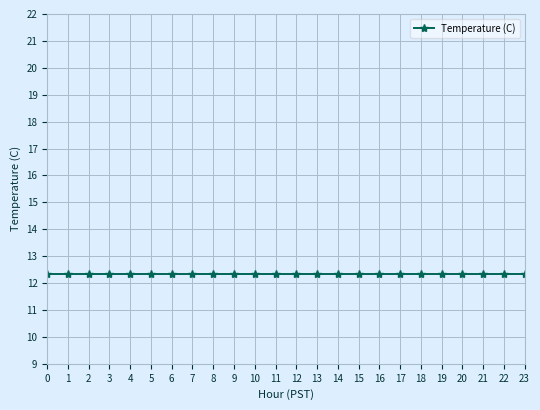

List the labels in order of value, smallest first.

6, 7, 8, 9, 10, 11, 12, 13, 14, 15, 16, 17, 18, 19, 20, 21, 22, 23, 4, 5, 2, 3, 0, 1